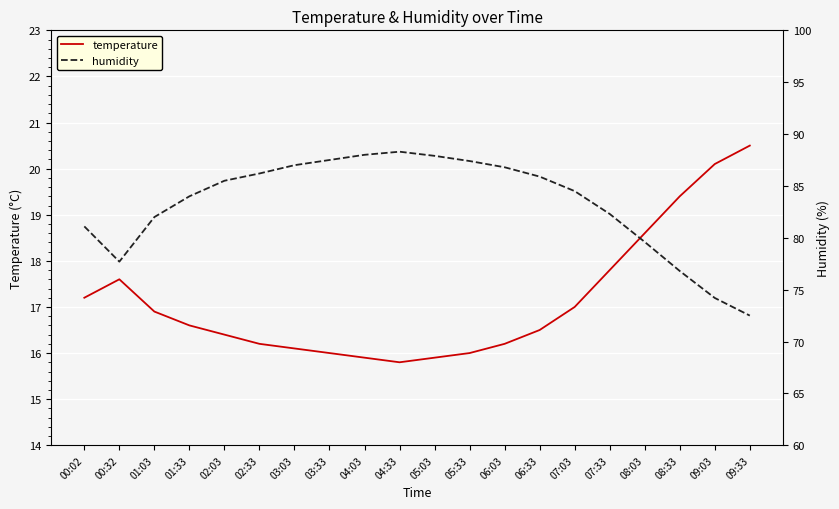

What is the difference between the maximum and minimum values in the temperature series?

4.7